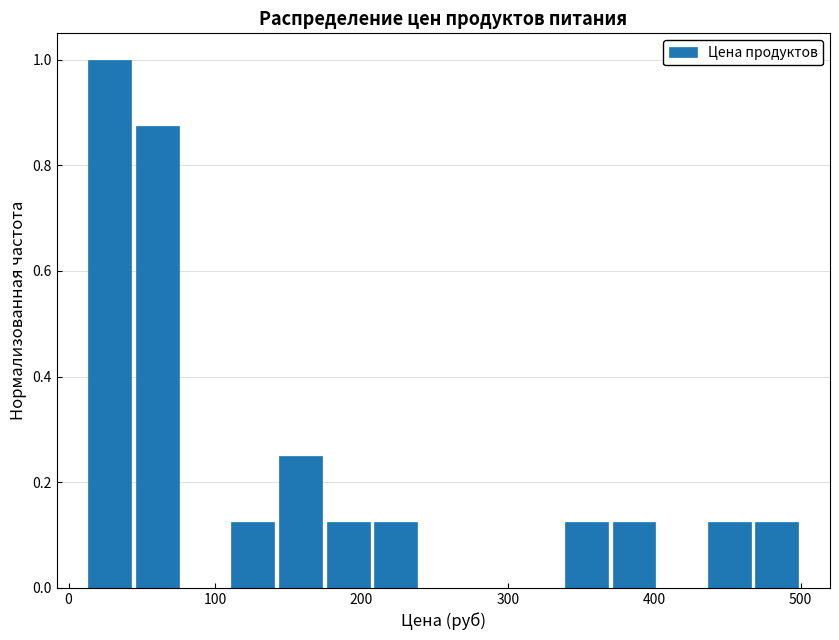

Around what value on the x-axis is the tallest bar? Give the approximate position of its centre, as read against the axis.

30